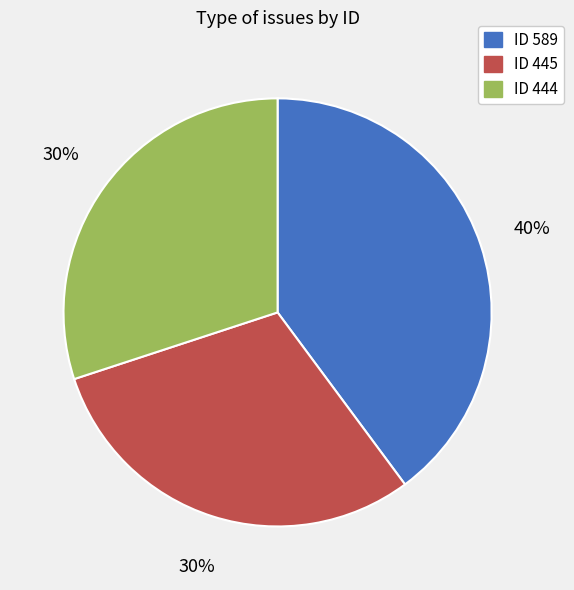

To the nearest percent, what is the difference between the largest and smallest slice percentages?

10%